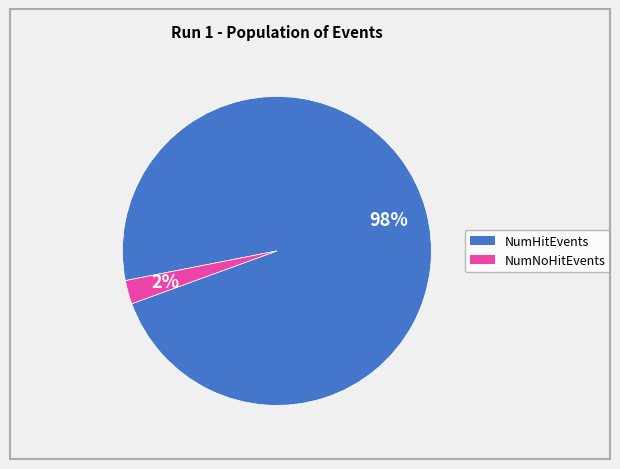

Do NumNoHitEvents and NumHitEvents together represent more than half of the pie?

Yes